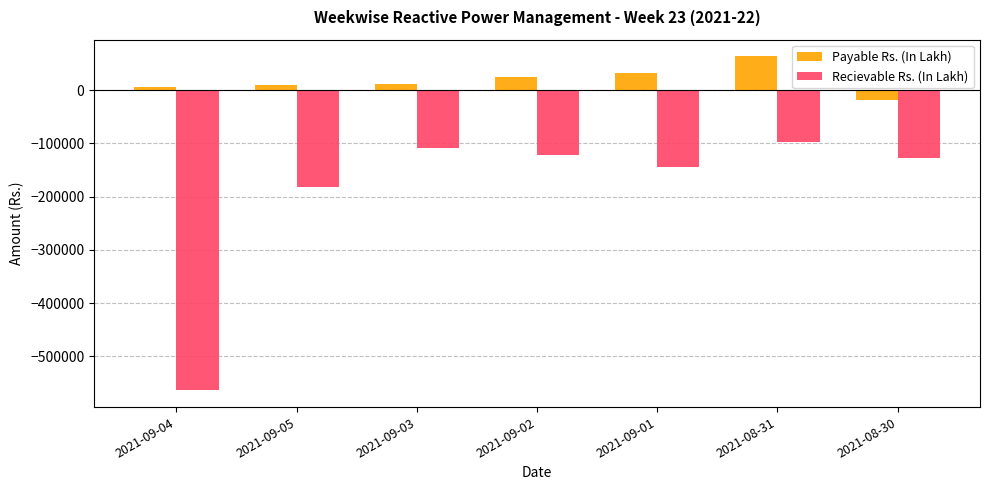

Which series has the largest total across all categories?

Payable Rs. (In Lakh)